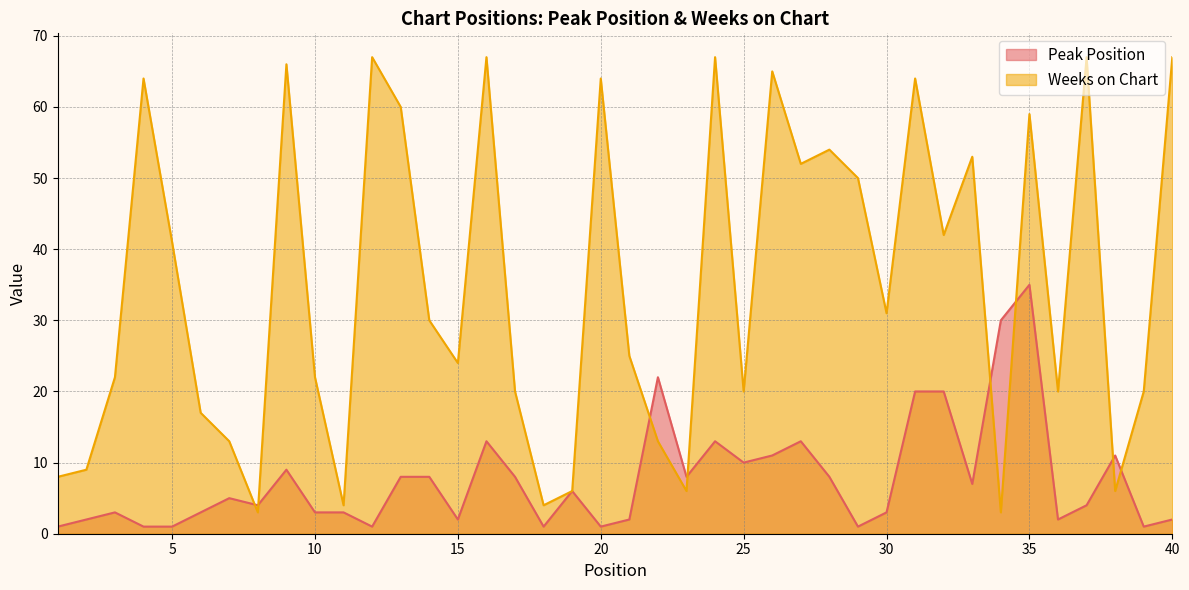

How many values in the Weeks on Chart series are below 30?

20